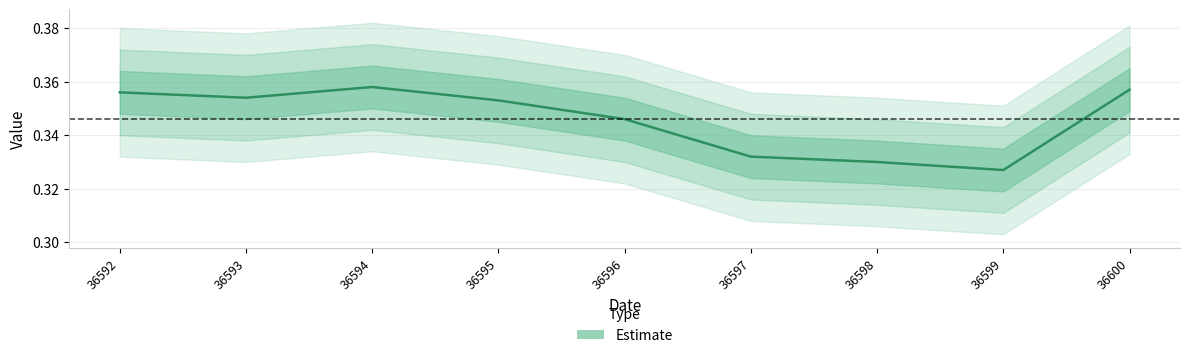

Is this an area chart (filled region under the line)?

No